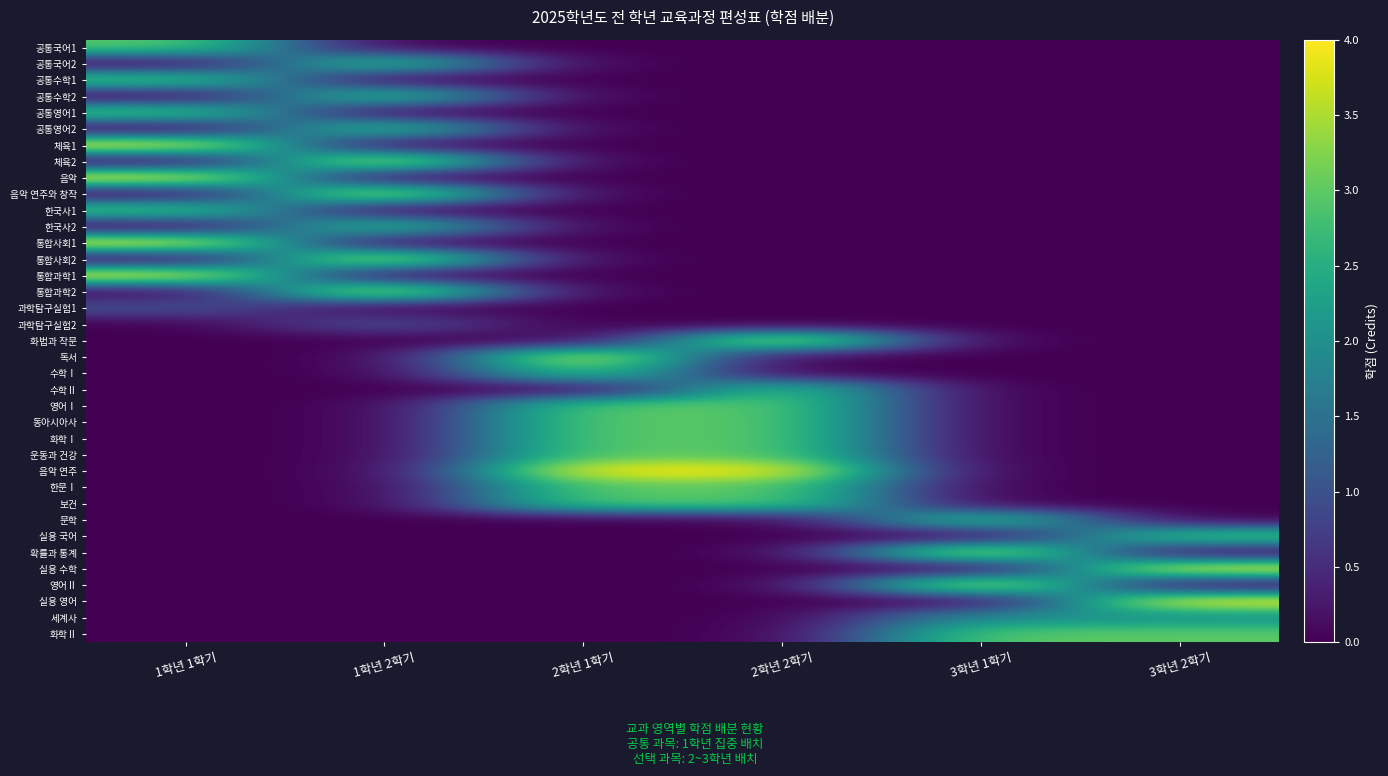

Reading right to left, extract all data points from this chart.

공통국어1: 3학년 2학기=0	3학년 1학기=0	2학년 2학기=0	2학년 1학기=0	1학년 2학기=0	1학년 1학기=3
공통국어2: 3학년 2학기=0	3학년 1학기=0	2학년 2학기=0	2학년 1학기=0	1학년 2학기=3	1학년 1학기=0
공통수학1: 3학년 2학기=0	3학년 1학기=0	2학년 2학기=0	2학년 1학기=0	1학년 2학기=0	1학년 1학기=3
공통수학2: 3학년 2학기=0	3학년 1학기=0	2학년 2학기=0	2학년 1학기=0	1학년 2학기=3	1학년 1학기=0
공통영어1: 3학년 2학기=0	3학년 1학기=0	2학년 2학기=0	2학년 1학기=0	1학년 2학기=0	1학년 1학기=3
공통영어2: 3학년 2학기=0	3학년 1학기=0	2학년 2학기=0	2학년 1학기=0	1학년 2학기=3	1학년 1학기=0
체육1: 3학년 2학기=0	3학년 1학기=0	2학년 2학기=0	2학년 1학기=0	1학년 2학기=0	1학년 1학기=4
체육2: 3학년 2학기=0	3학년 1학기=0	2학년 2학기=0	2학년 1학기=0	1학년 2학기=4	1학년 1학기=0
음악: 3학년 2학기=0	3학년 1학기=0	2학년 2학기=0	2학년 1학기=0	1학년 2학기=0	1학년 1학기=4
음악 연주와 창작: 3학년 2학기=0	3학년 1학기=0	2학년 2학기=0	2학년 1학기=0	1학년 2학기=4	1학년 1학기=0
한국사1: 3학년 2학기=0	3학년 1학기=0	2학년 2학기=0	2학년 1학기=0	1학년 2학기=0	1학년 1학기=3
한국사2: 3학년 2학기=0	3학년 1학기=0	2학년 2학기=0	2학년 1학기=0	1학년 2학기=3	1학년 1학기=0
통합사회1: 3학년 2학기=0	3학년 1학기=0	2학년 2학기=0	2학년 1학기=0	1학년 2학기=0	1학년 1학기=4
통합사회2: 3학년 2학기=0	3학년 1학기=0	2학년 2학기=0	2학년 1학기=0	1학년 2학기=4	1학년 1학기=0
통합과학1: 3학년 2학기=0	3학년 1학기=0	2학년 2학기=0	2학년 1학기=0	1학년 2학기=0	1학년 1학기=4
통합과학2: 3학년 2학기=0	3학년 1학기=0	2학년 2학기=0	2학년 1학기=0	1학년 2학기=4	1학년 1학기=0
과학탐구실험1: 3학년 2학기=0	3학년 1학기=0	2학년 2학기=0	2학년 1학기=0	1학년 2학기=0	1학년 1학기=1
과학탐구실험2: 3학년 2학기=0	3학년 1학기=0	2학년 2학기=0	2학년 1학기=0	1학년 2학기=1	1학년 1학기=0
화법과 작문: 3학년 2학기=0	3학년 1학기=0	2학년 2학기=4	2학년 1학기=0	1학년 2학기=0	1학년 1학기=0
독서: 3학년 2학기=0	3학년 1학기=0	2학년 2학기=0	2학년 1학기=4	1학년 2학기=0	1학년 1학기=0
수학Ⅰ: 3학년 2학기=0	3학년 1학기=0	2학년 2학기=0	2학년 1학기=3	1학년 2학기=0	1학년 1학기=0
수학Ⅱ: 3학년 2학기=0	3학년 1학기=0	2학년 2학기=3	2학년 1학기=0	1학년 2학기=0	1학년 1학기=0
영어Ⅰ: 3학년 2학기=0	3학년 1학기=0	2학년 2학기=3	2학년 1학기=3	1학년 2학기=0	1학년 1학기=0
동아시아사: 3학년 2학기=0	3학년 1학기=0	2학년 2학기=3	2학년 1학기=3	1학년 2학기=0	1학년 1학기=0
화학Ⅰ: 3학년 2학기=0	3학년 1학기=0	2학년 2학기=3	2학년 1학기=3	1학년 2학기=0	1학년 1학기=0
운동과 건강: 3학년 2학기=0	3학년 1학기=0	2학년 2학기=3	2학년 1학기=3	1학년 2학기=0	1학년 1학기=0
음악 연주: 3학년 2학기=0	3학년 1학기=0	2학년 2학기=4	2학년 1학기=4	1학년 2학기=0	1학년 1학기=0
한문Ⅰ: 3학년 2학기=0	3학년 1학기=0	2학년 2학기=3	2학년 1학기=3	1학년 2학기=0	1학년 1학기=0
보건: 3학년 2학기=0	3학년 1학기=0	2학년 2학기=3	2학년 1학기=3	1학년 2학기=0	1학년 1학기=0
문학: 3학년 2학기=0	3학년 1학기=3	2학년 2학기=0	2학년 1학기=0	1학년 2학기=0	1학년 1학기=0
실용 국어: 3학년 2학기=3	3학년 1학기=0	2학년 2학기=0	2학년 1학기=0	1학년 2학기=0	1학년 1학기=0
확률과 통계: 3학년 2학기=0	3학년 1학기=4	2학년 2학기=0	2학년 1학기=0	1학년 2학기=0	1학년 1학기=0
실용 수학: 3학년 2학기=4	3학년 1학기=0	2학년 2학기=0	2학년 1학기=0	1학년 2학기=0	1학년 1학기=0
영어Ⅱ: 3학년 2학기=0	3학년 1학기=4	2학년 2학기=0	2학년 1학기=0	1학년 2학기=0	1학년 1학기=0
실용 영어: 3학년 2학기=4	3학년 1학기=0	2학년 2학기=0	2학년 1학기=0	1학년 2학기=0	1학년 1학기=0
세계사: 3학년 2학기=2	3학년 1학기=2	2학년 2학기=0	2학년 1학기=0	1학년 2학기=0	1학년 1학기=0
화학Ⅱ: 3학년 2학기=3	3학년 1학기=3	2학년 2학기=0	2학년 1학기=0	1학년 2학기=0	1학년 1학기=0